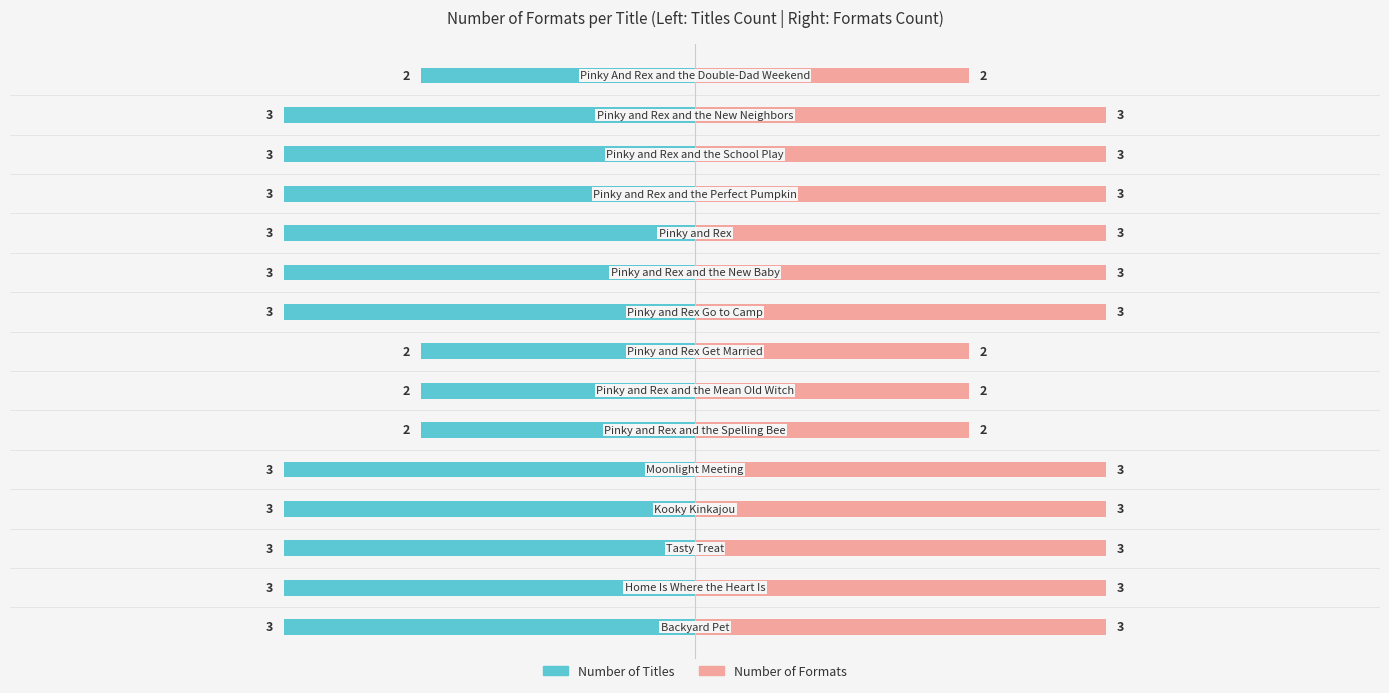

What are all the series names shown in the legend?

Number of Titles, Number of Formats